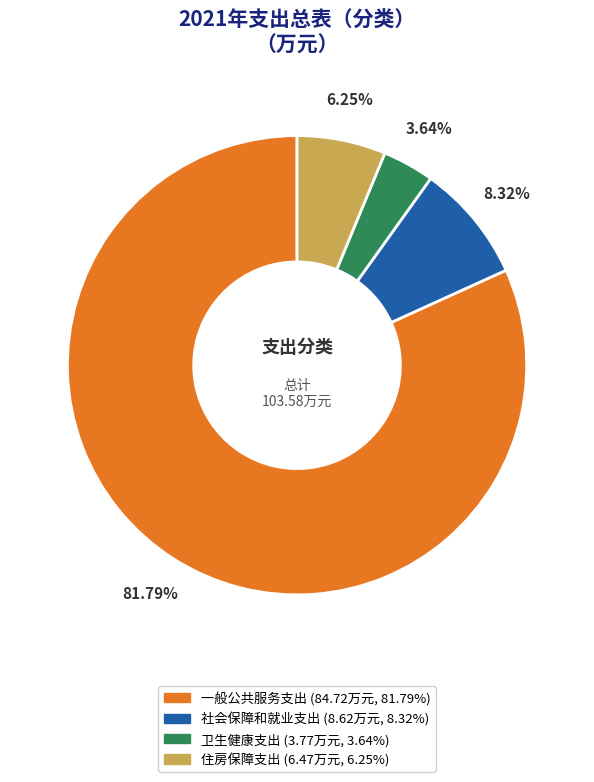

Which category accounts for the majority?

一般公共服务支出